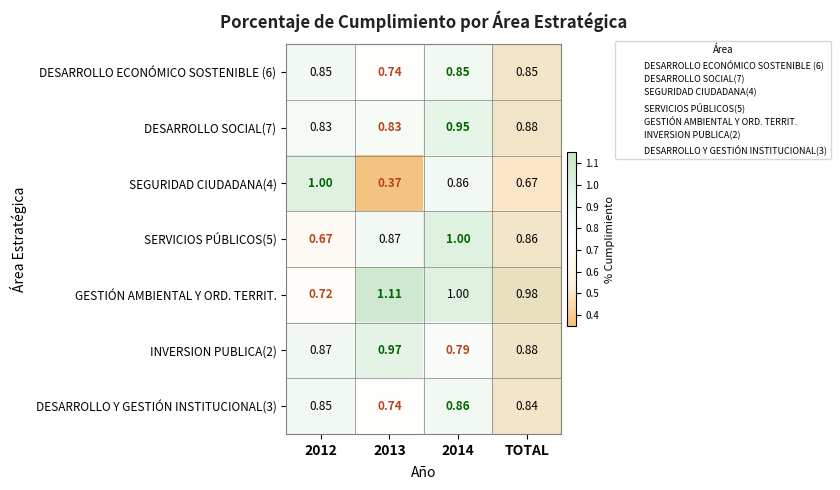

Which series has the widest spread of values?

SEGURIDAD CIUDADANA(4)